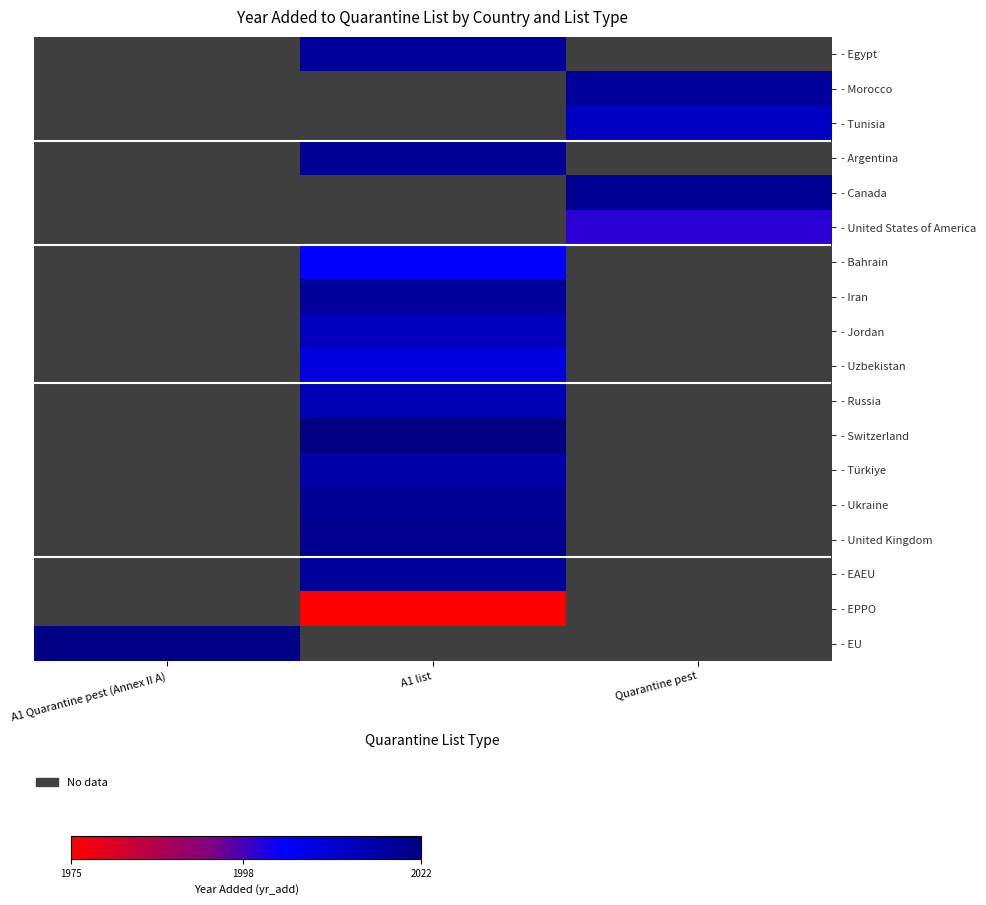

What is the maximum value shown in the chart?

2022.0